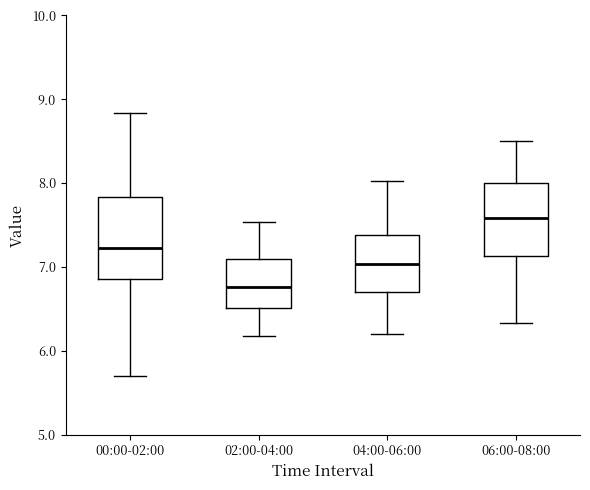

Which box has the lowest median line?

02:00-04:00